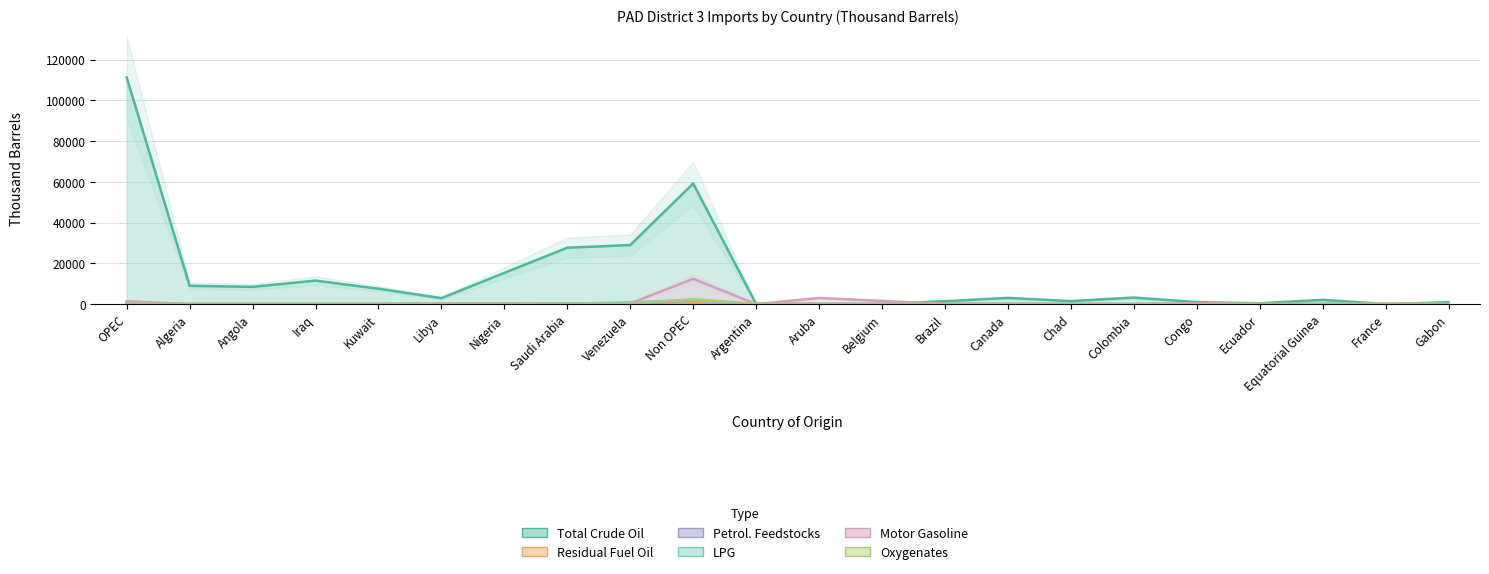

At which label does Oxygenates reach its minimum?

Algeria